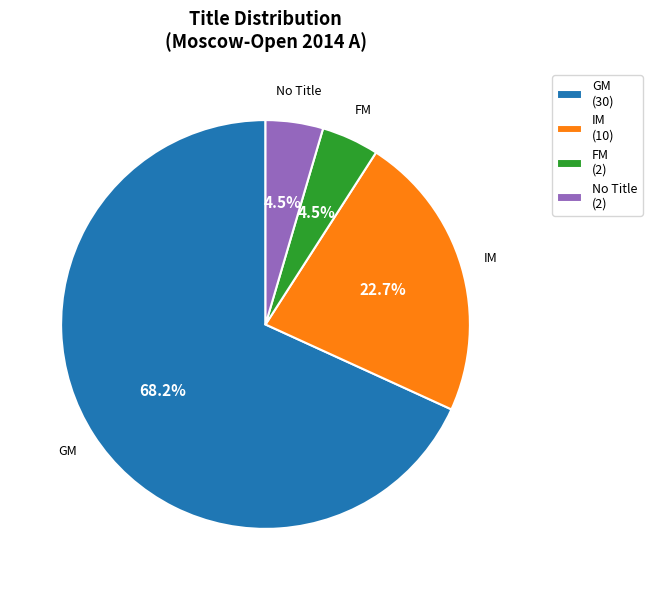

Between FM (2) and IM (10), which is larger?

IM (10)